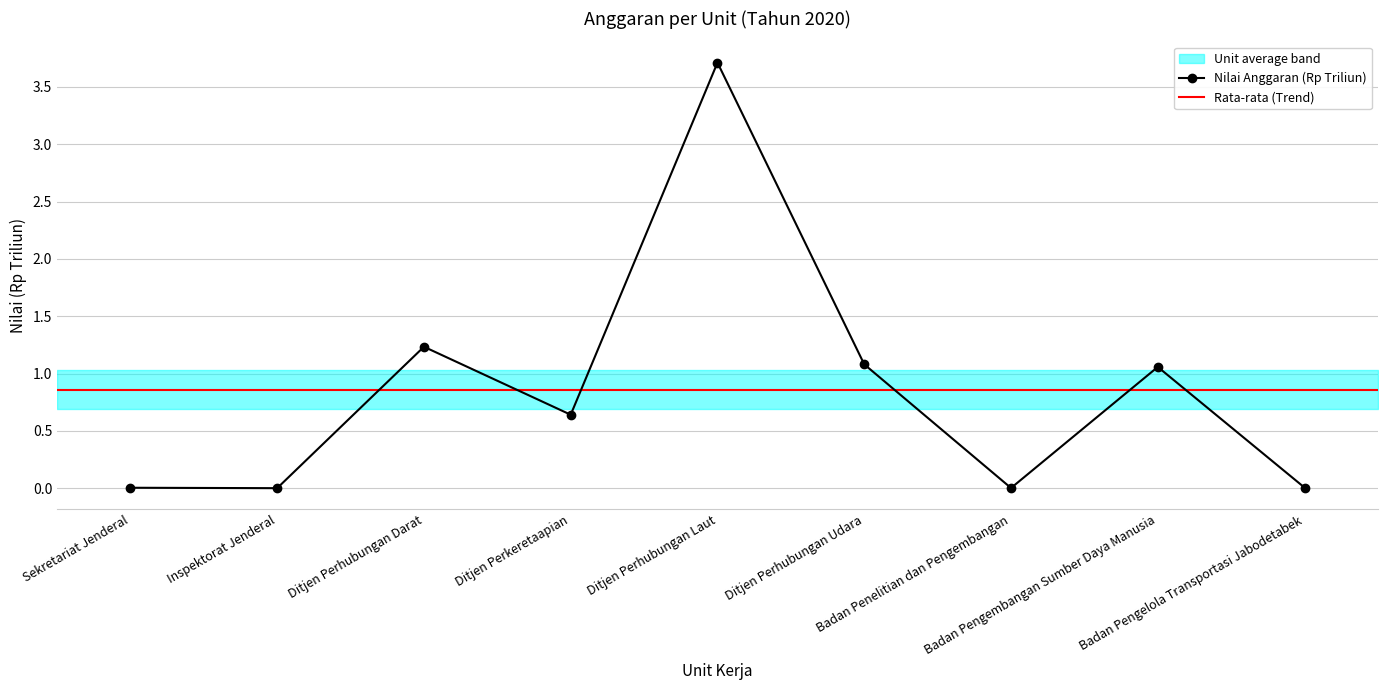

How many points are lower than both their immediate neighbors (excluding endpoints)?

3